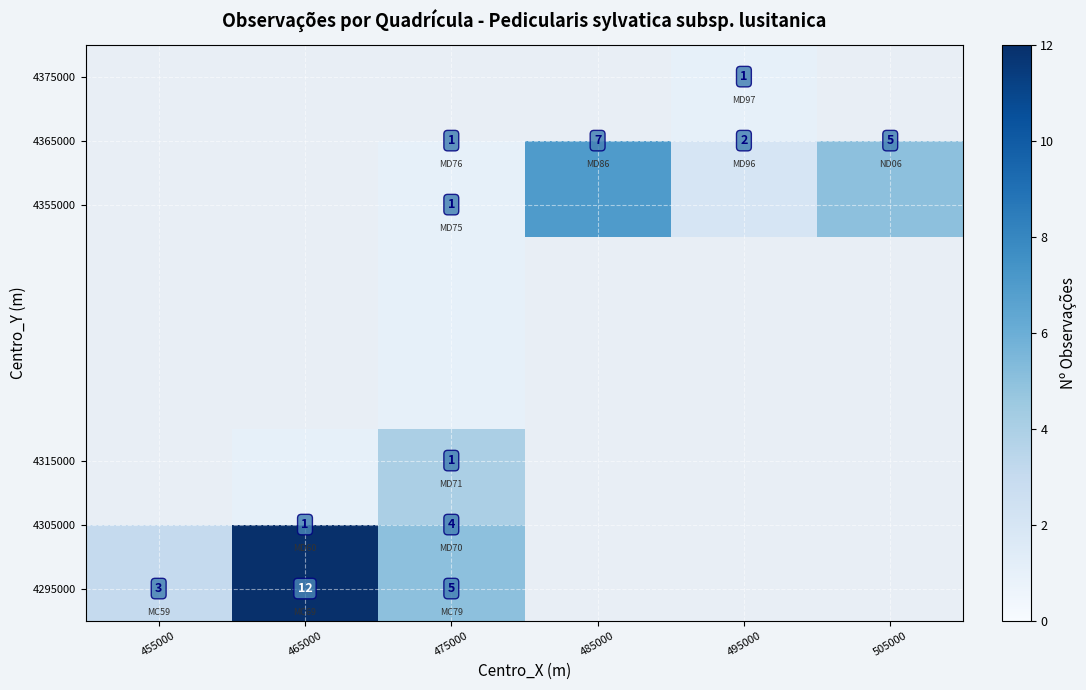

What is the minimum value shown in the chart?

1.0